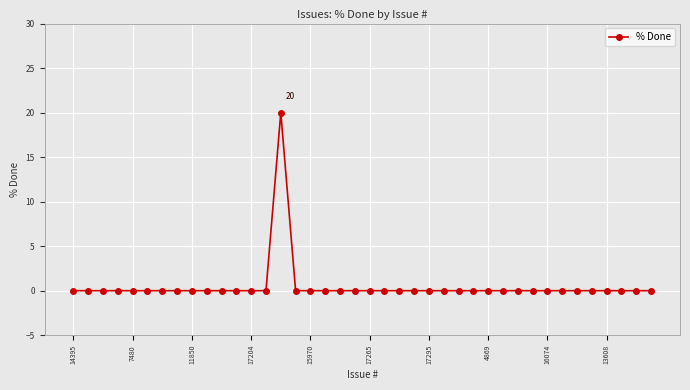

Reading left to right, extract all data points from this chart.

0	0	0	0	0	0	0	0	0	0	0	0	0	0	20	0	0	0	0	0	0	0	0	0	0	0	0	0	0	0	0	0	0	0	0	0	0	0	0	0